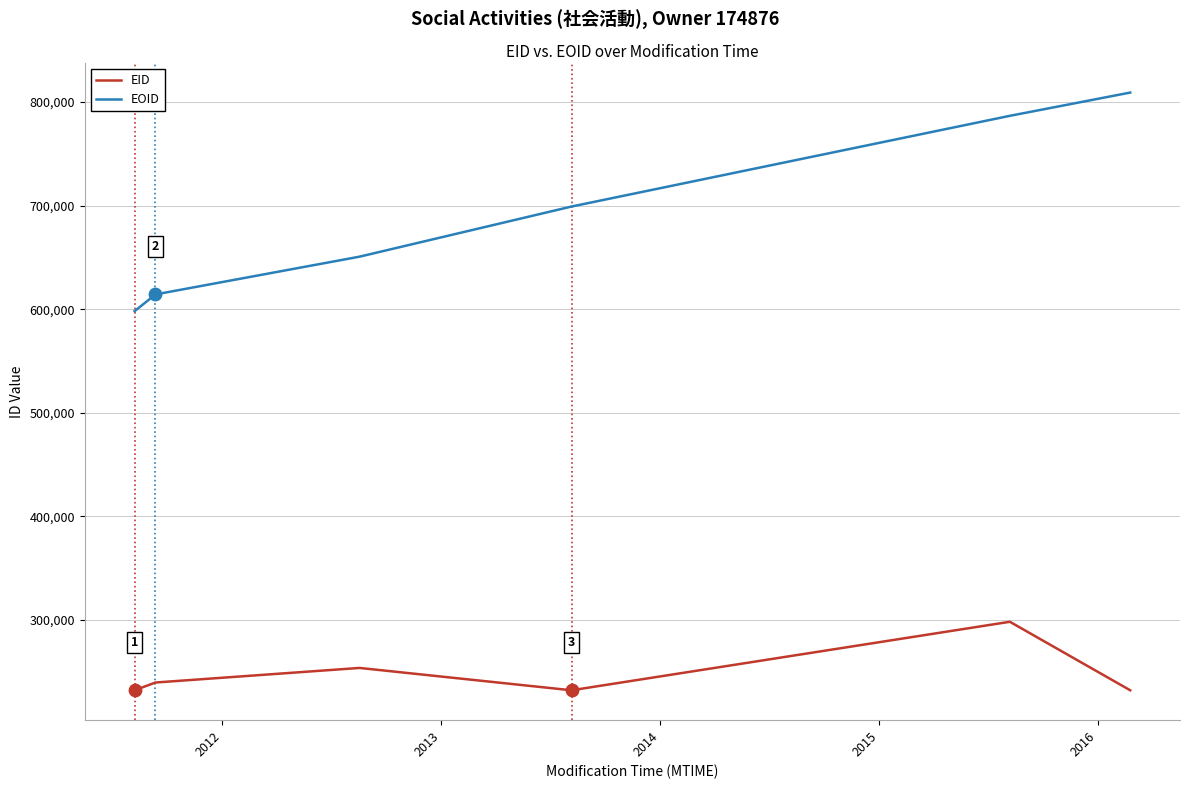

At how many categories does at least one series exceed 792986?

1